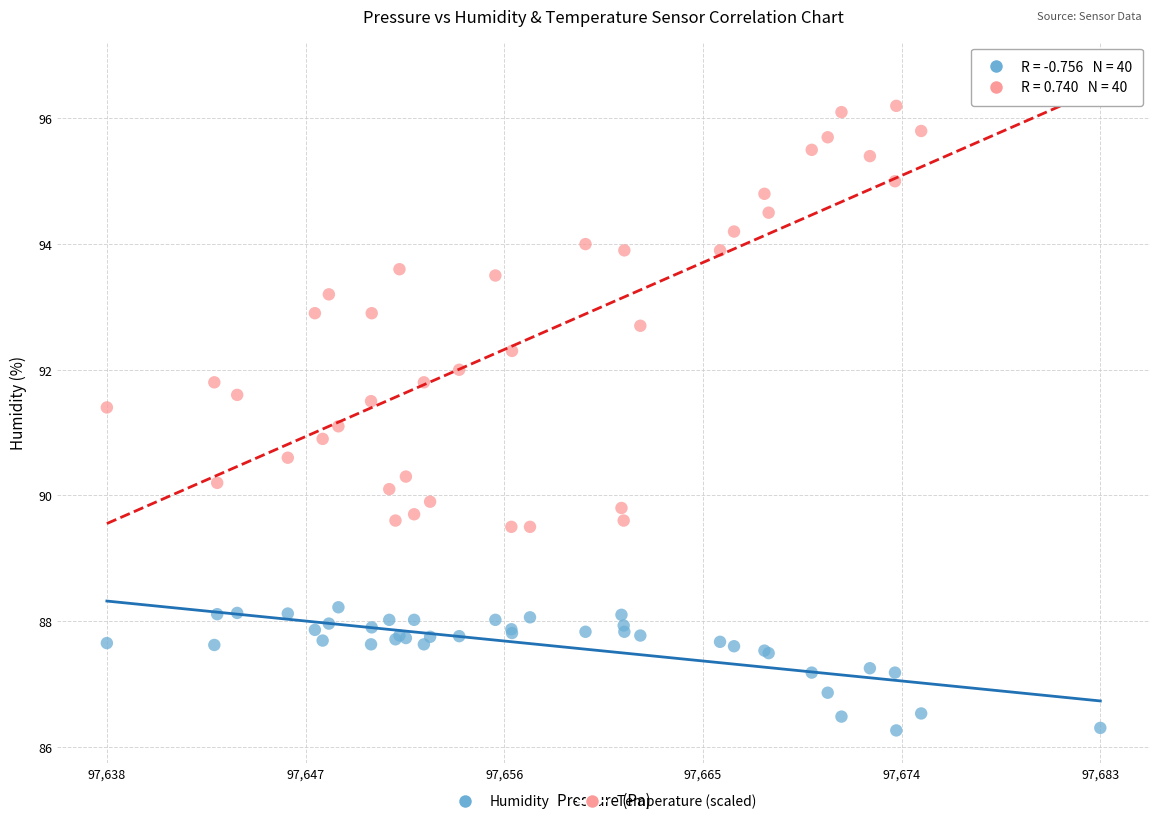

Which series reaches the minimum Y coordinate?

Humidity